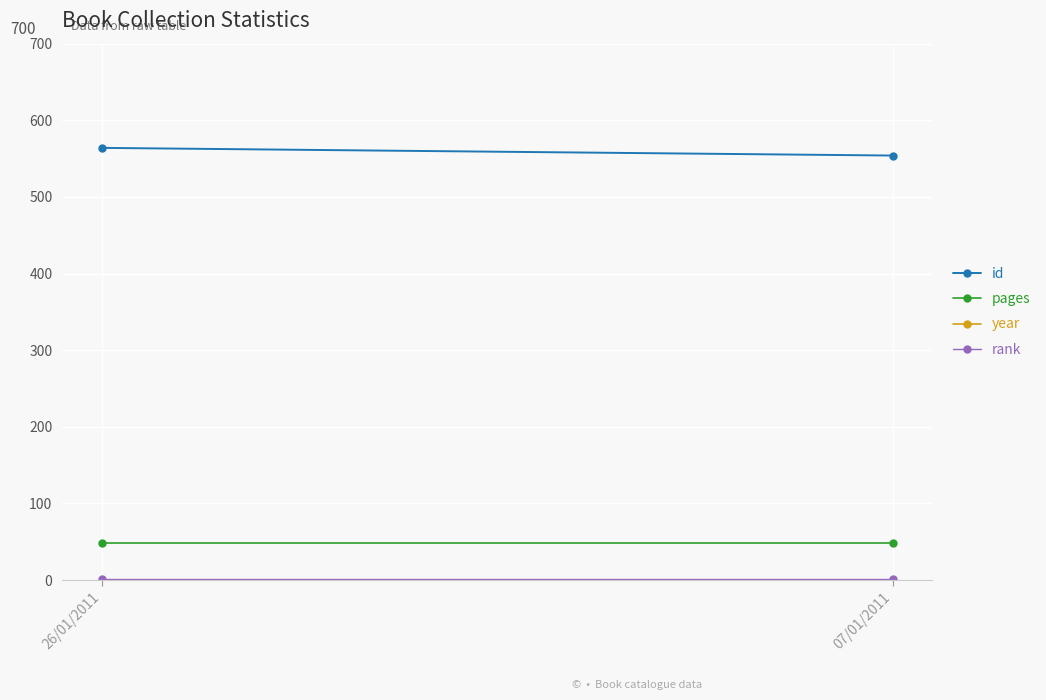

What position from the right is 07/01/2011?

1